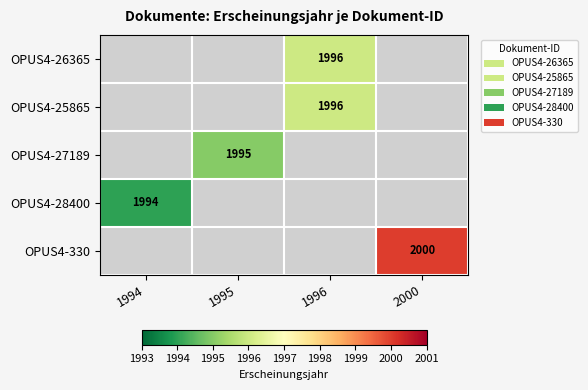

True or false: OPUS4-28400 has a value of 1994 at 1994.

True